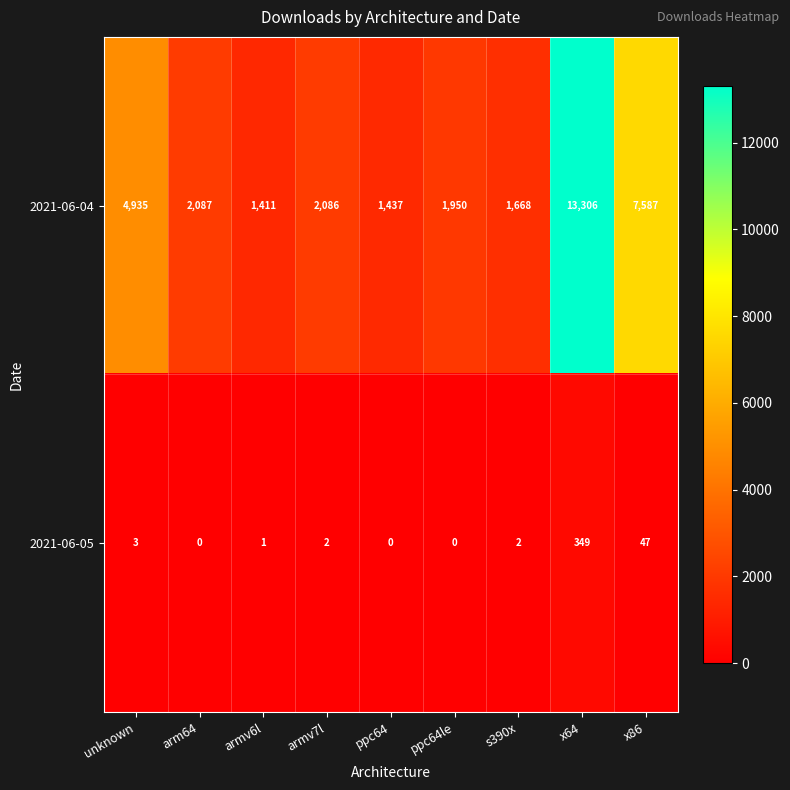

The value of 2021-06-05 at x86 is 47. True or false?

True